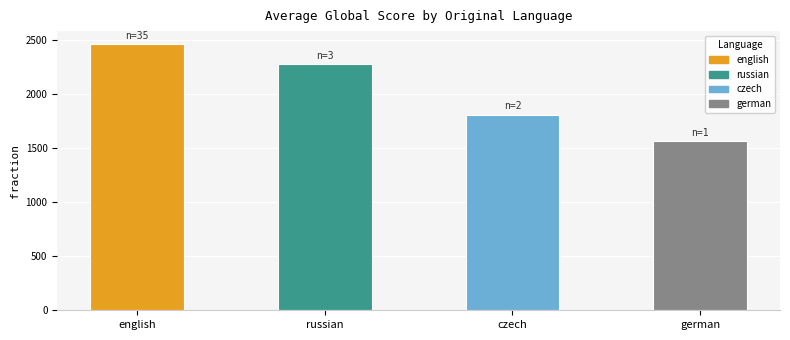

What is the greatest value displayed?

2459.5